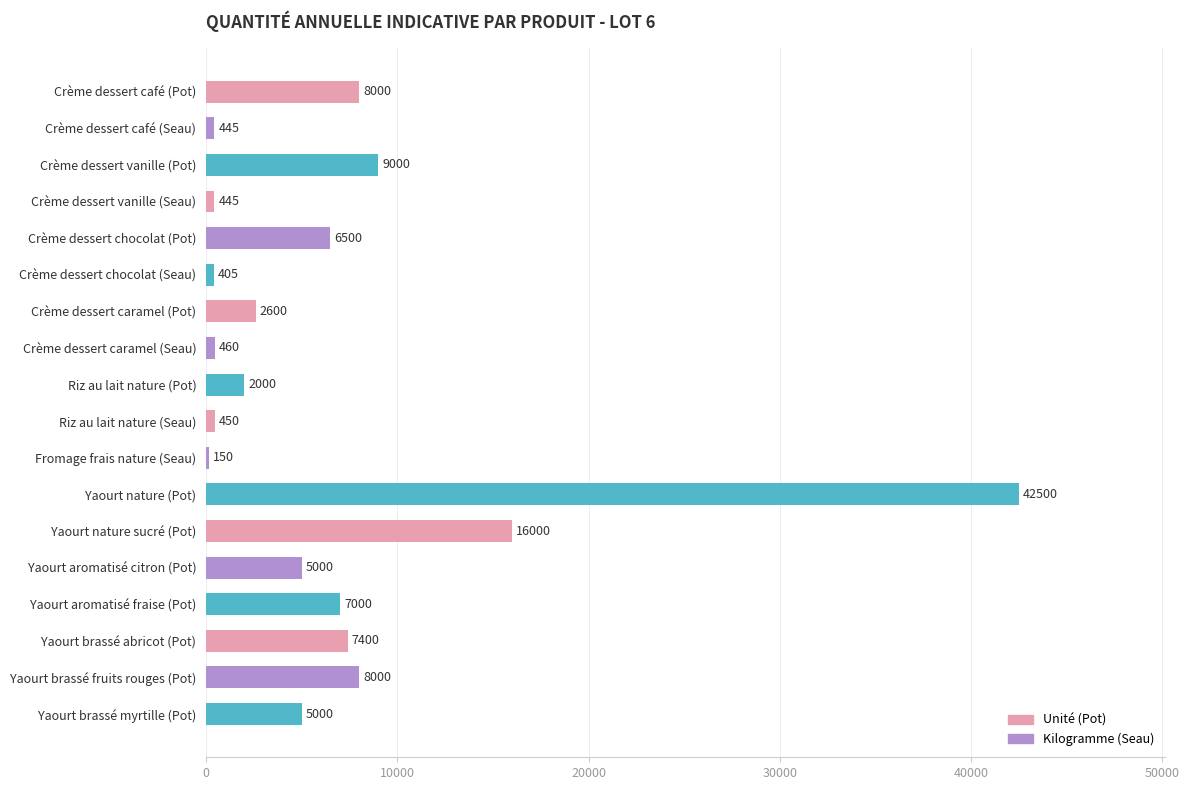

What is the greatest value displayed?

42500